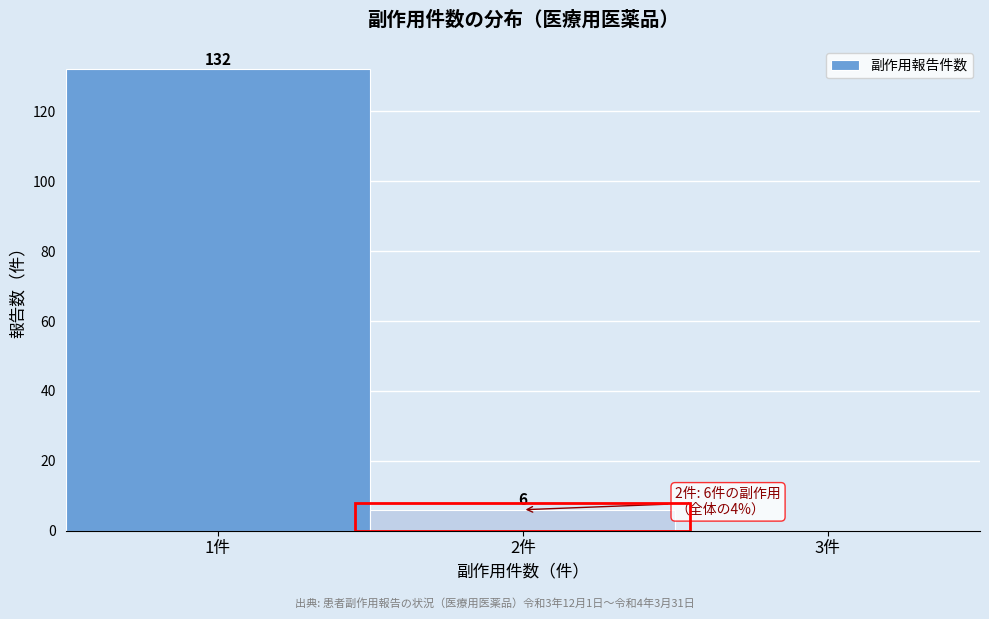

Which range on the x-axis has the tallest bar?

0.5 to 1.5